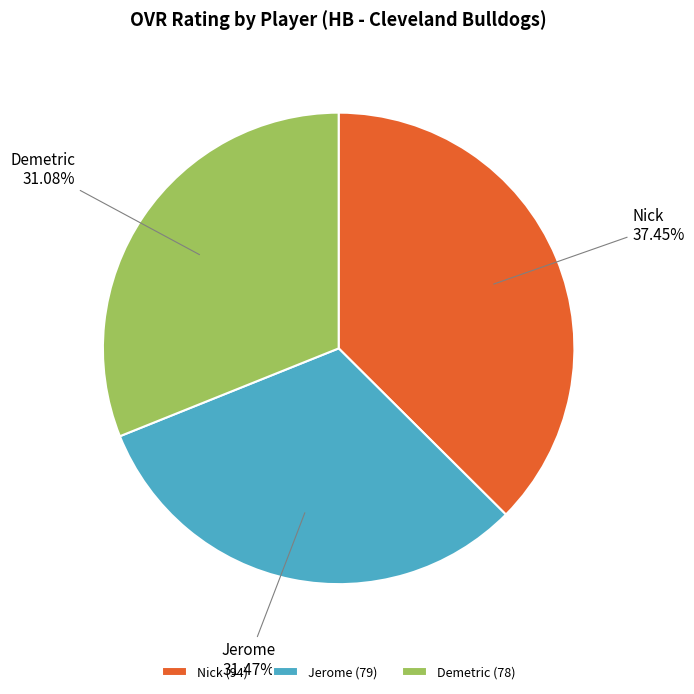

To the nearest percent, what is the difference between the largest and smallest slice percentages?

6%